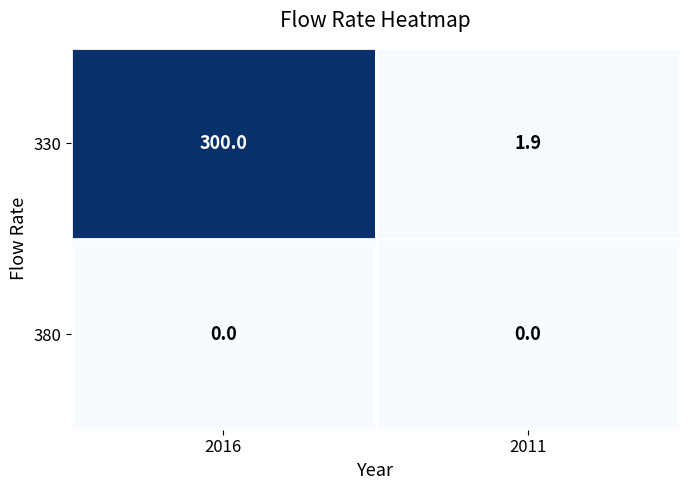

List the series in order of their overall mean, lowest first.

380, 330